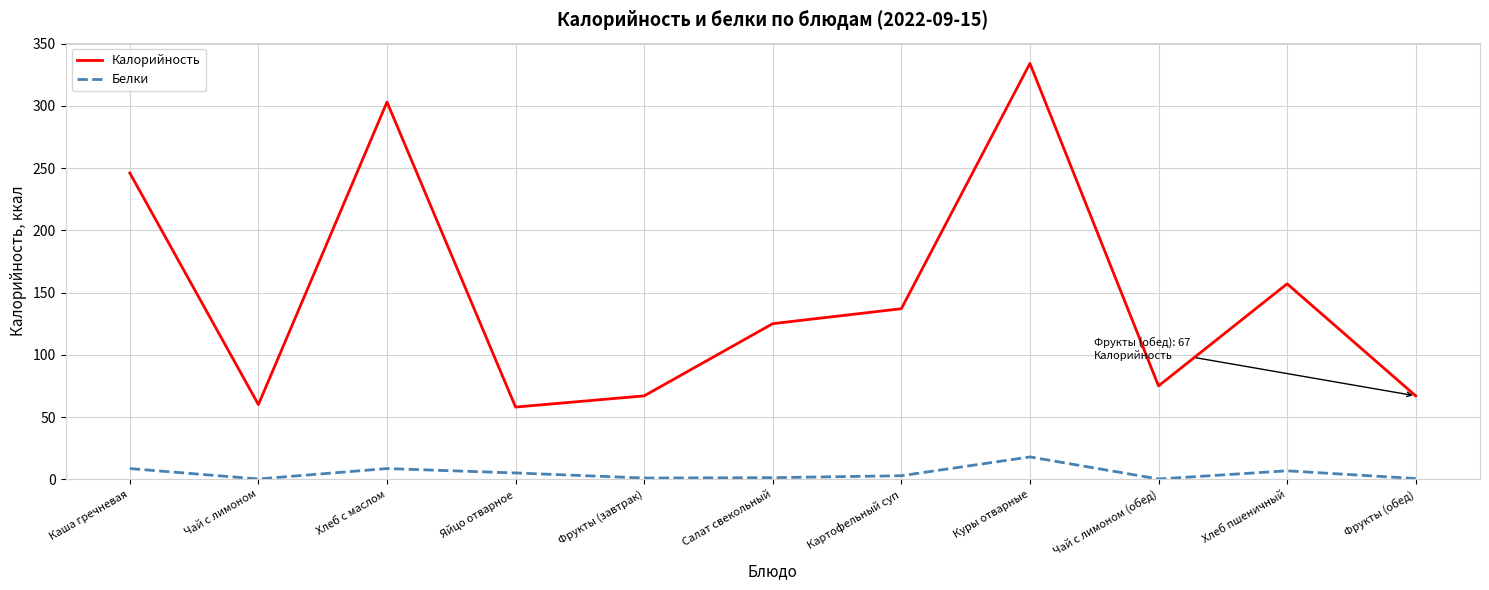

True or false: Белки and Калорийность cross at least once.

False